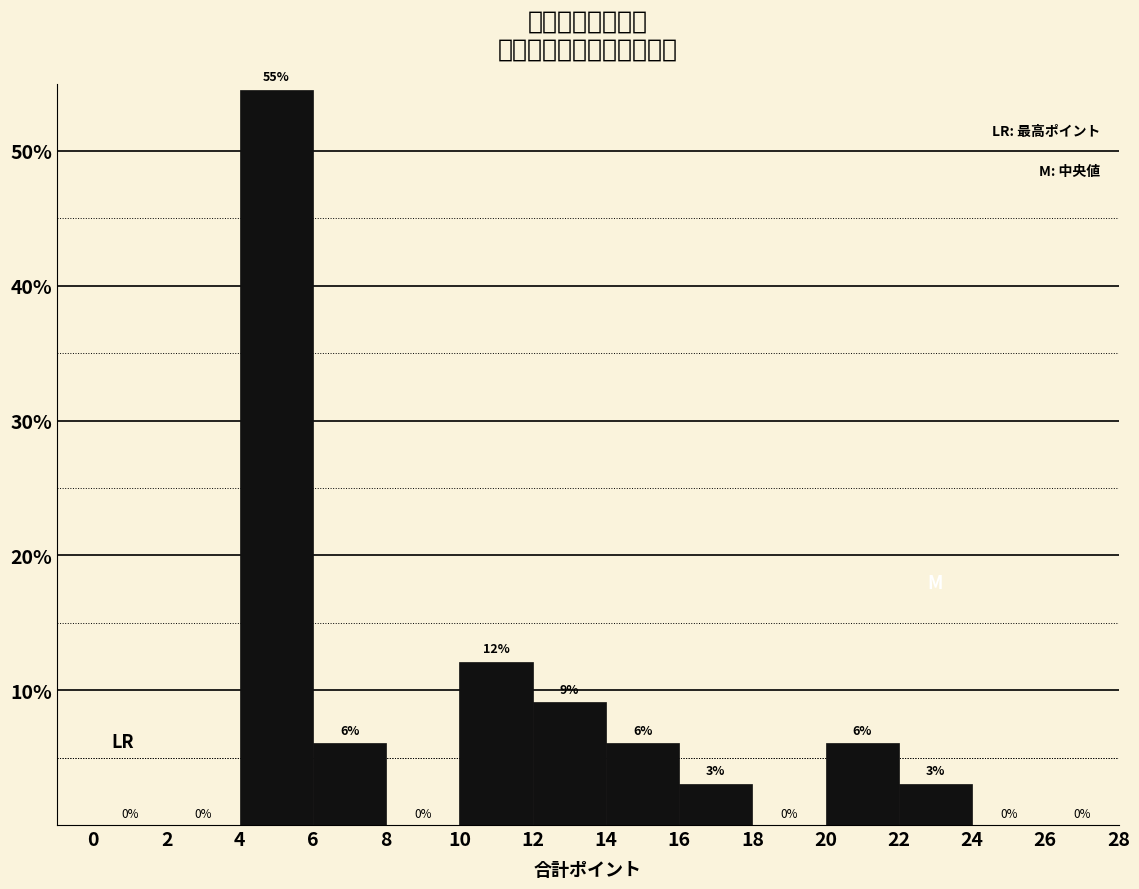

Over which range of the x-axis is the bar tallest?

4 to 6